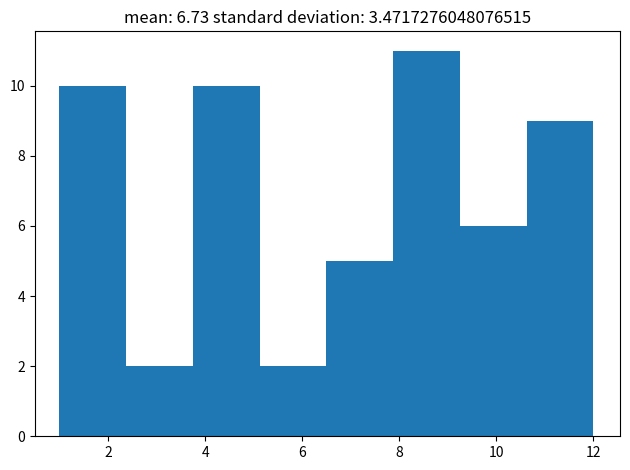

How tall is the bar that spans 10.6 to 12.0 on the x-axis? Neither the bar edges nor the heights are printed on the chart, so give them approximately, as read against the axes.

9